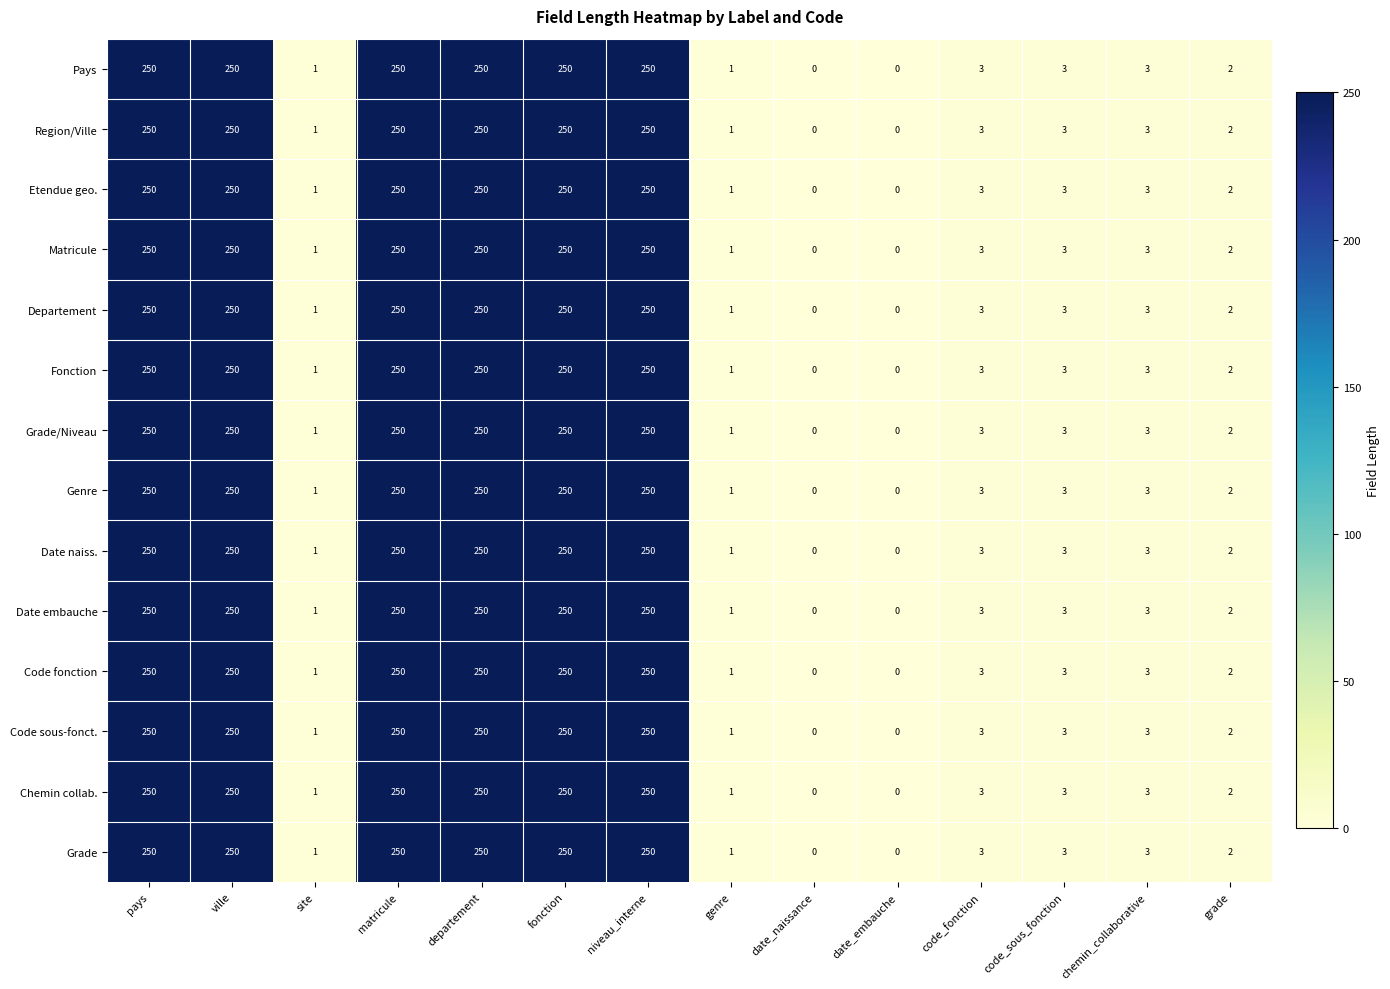

The value of Chemin collab. at ville is 429. True or false?

False